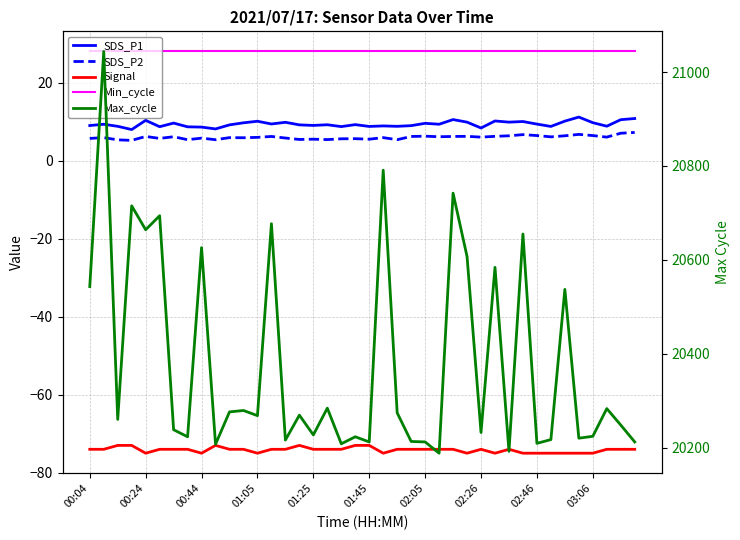

How many lines are shown in the chart?

5